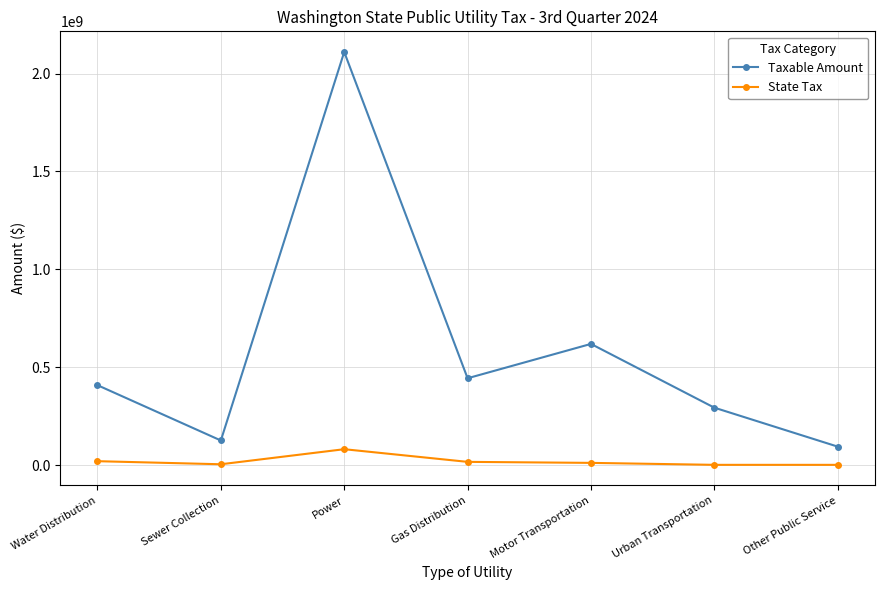

What position from the right is Urban Transportation?

2